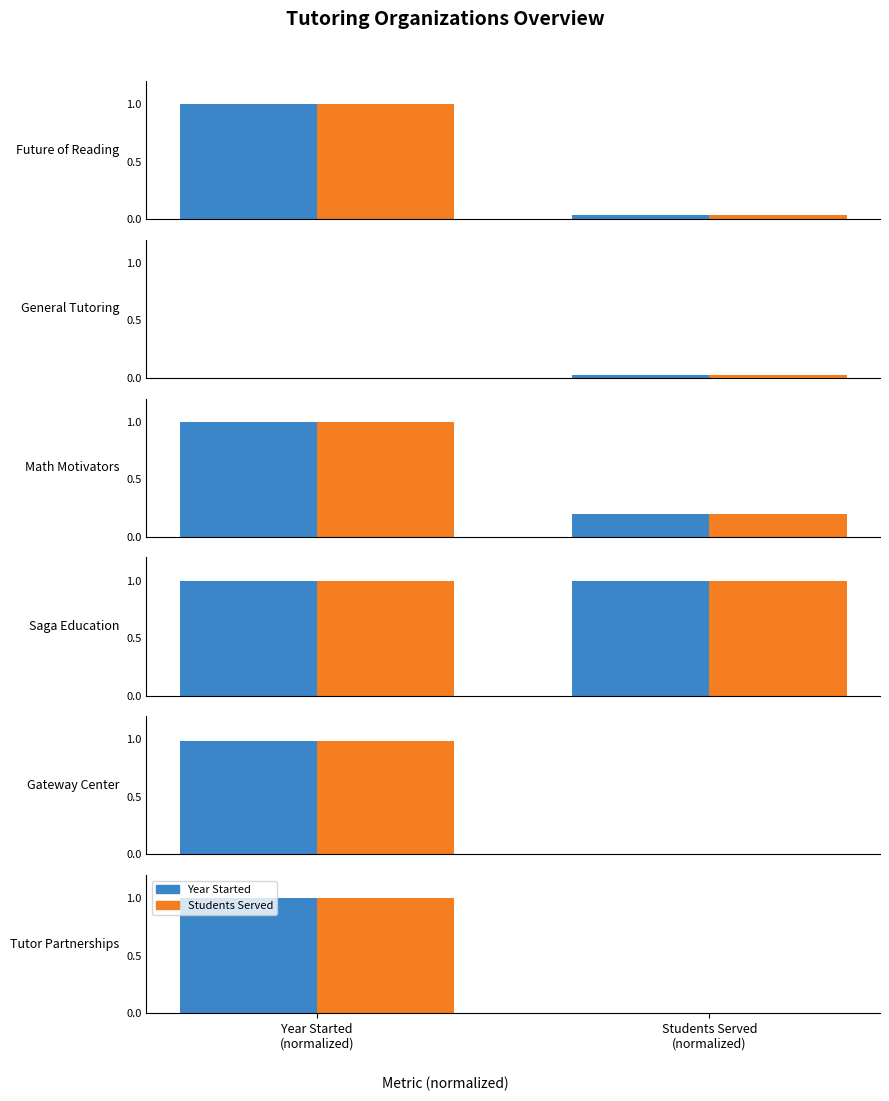

What position from the right is Students Served
(normalized)?

1